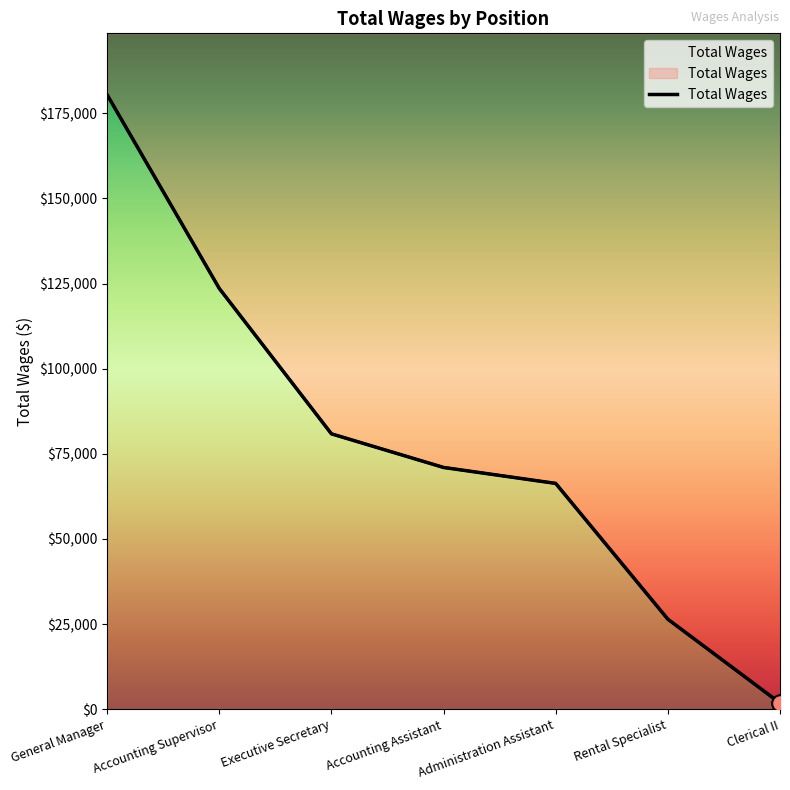

How many data points are above 70986?

3